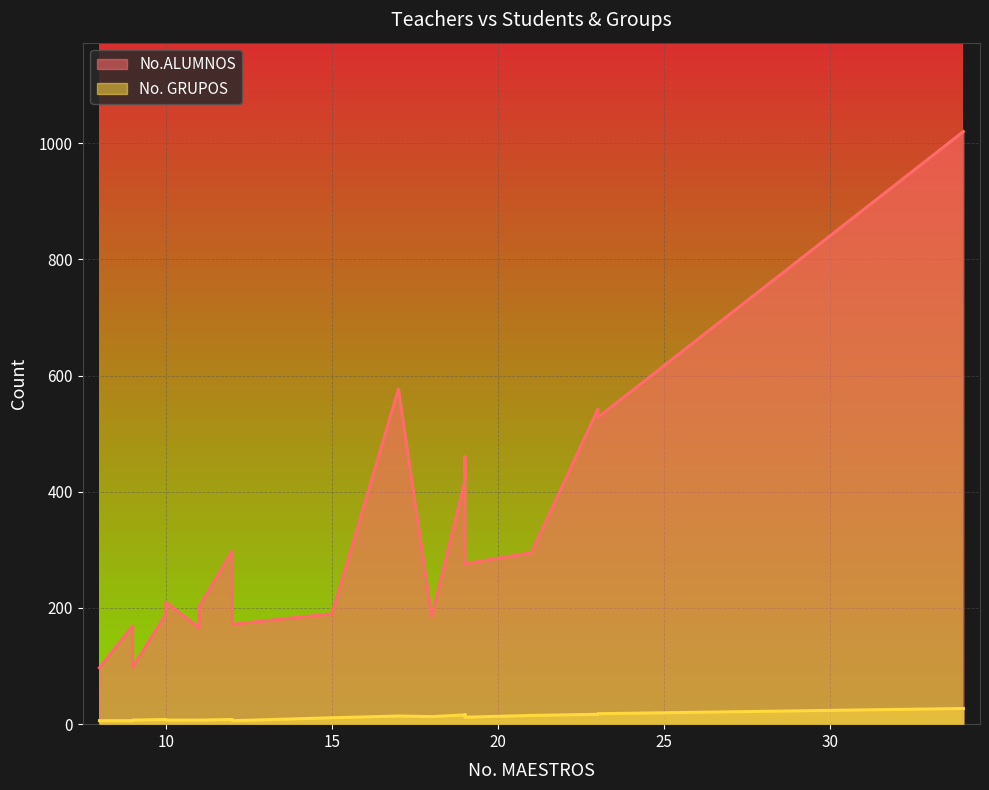

What is the sum of all No. GRUPOS values?

234